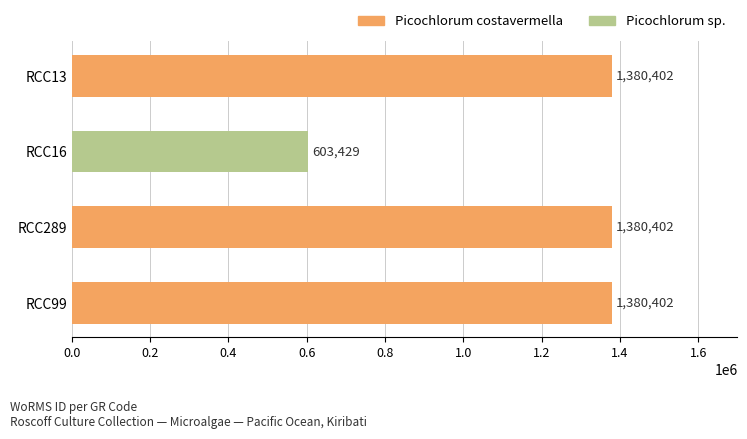

What is the minimum value shown in the chart?

603429